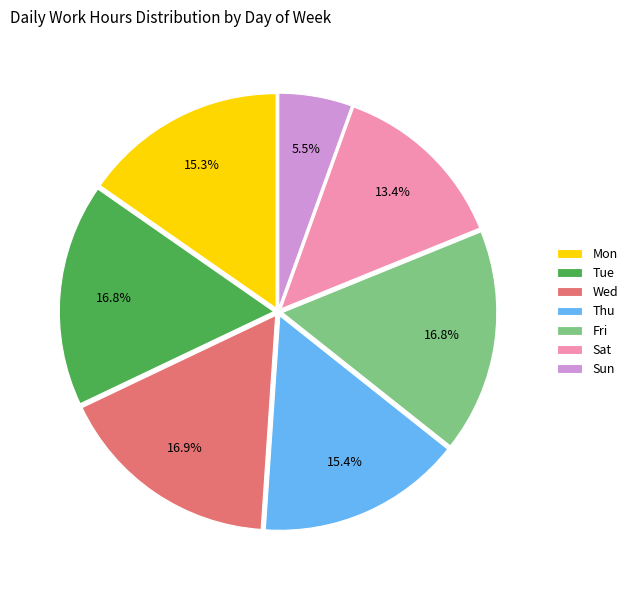

Does Tue represent more than half of the total?

No